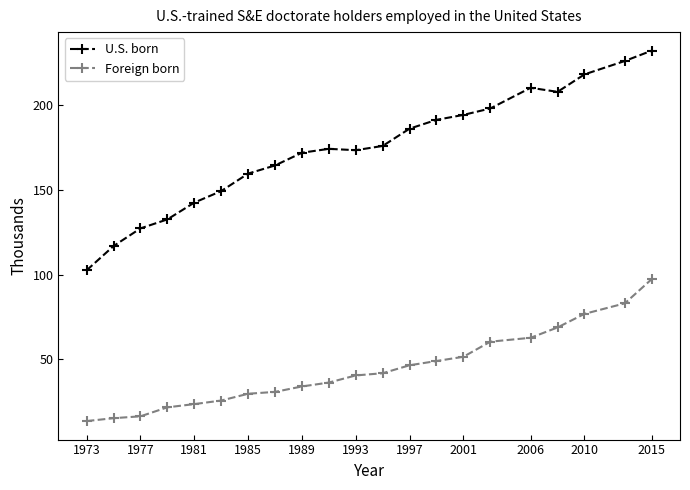

True or false: U.S. born and Foreign born cross at least once.

False